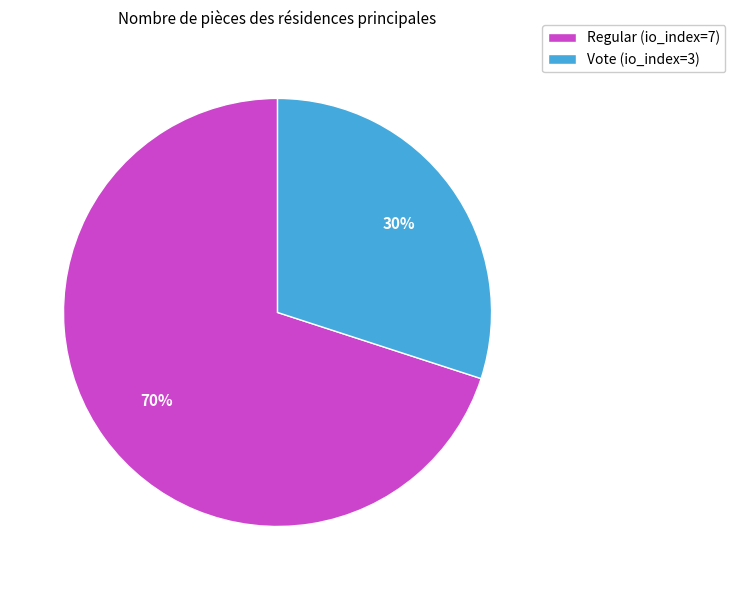

Rank the categories by value from highest to lowest.

Regular (io_index=7), Vote (io_index=3)